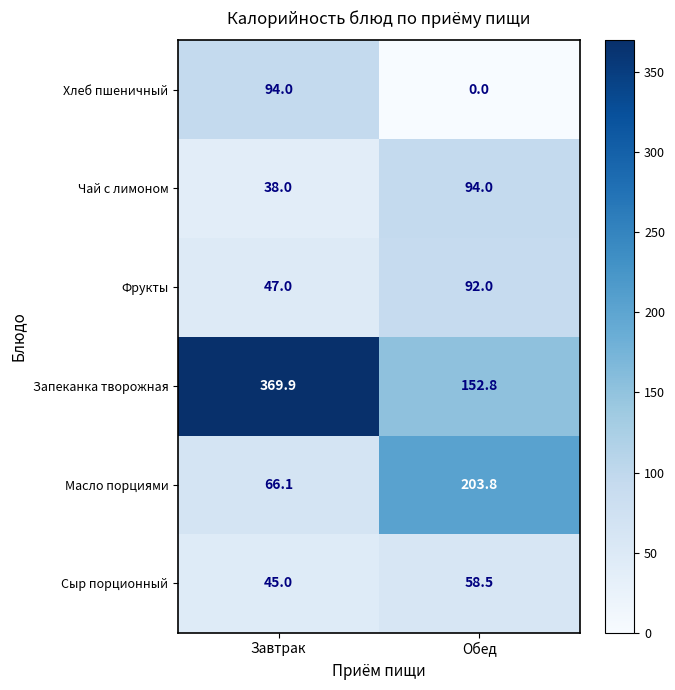

At which category is the sum across all series the highest?

Завтрак